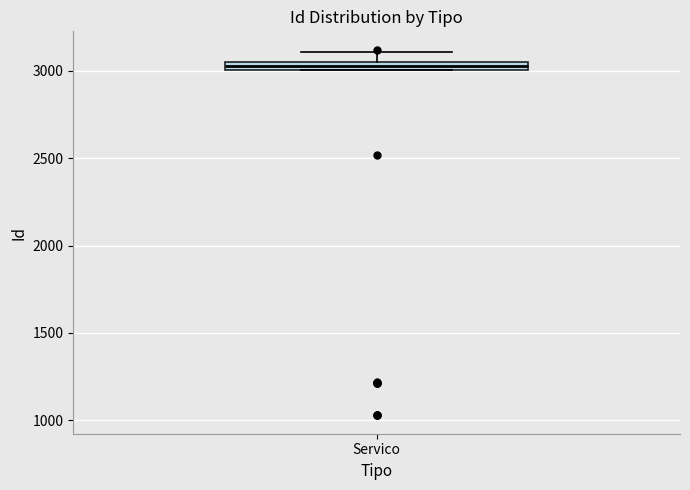

Where is the upper edge of the box for Servico on the y-axis? The values are not printed on the chart, so give them approximately, as read against the axis.

3050